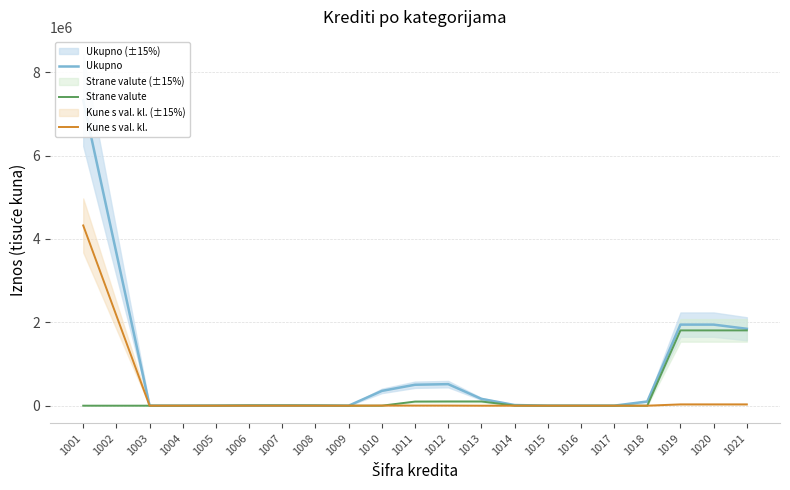

True or false: Strane valute has more than 1 points higher than both neighbors.

False